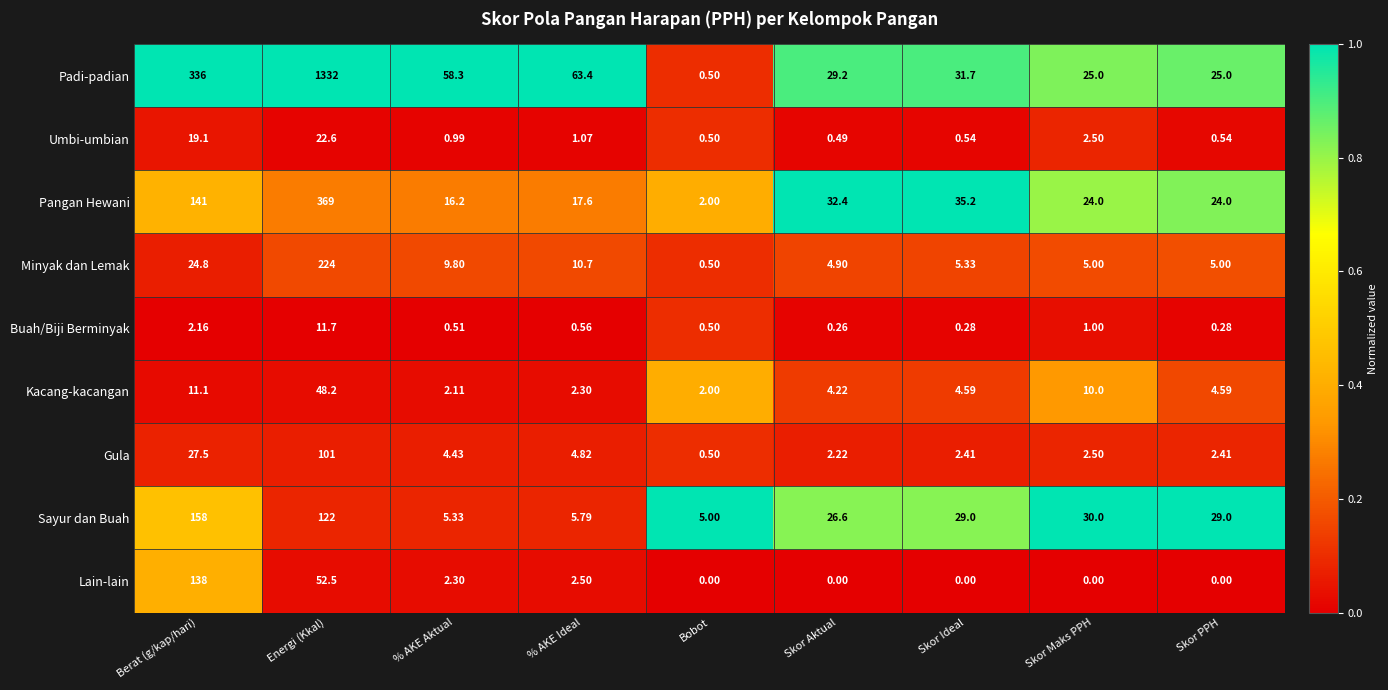

At which label does Pangan Hewani first exceed 24?

Berat (g/kap/hari)